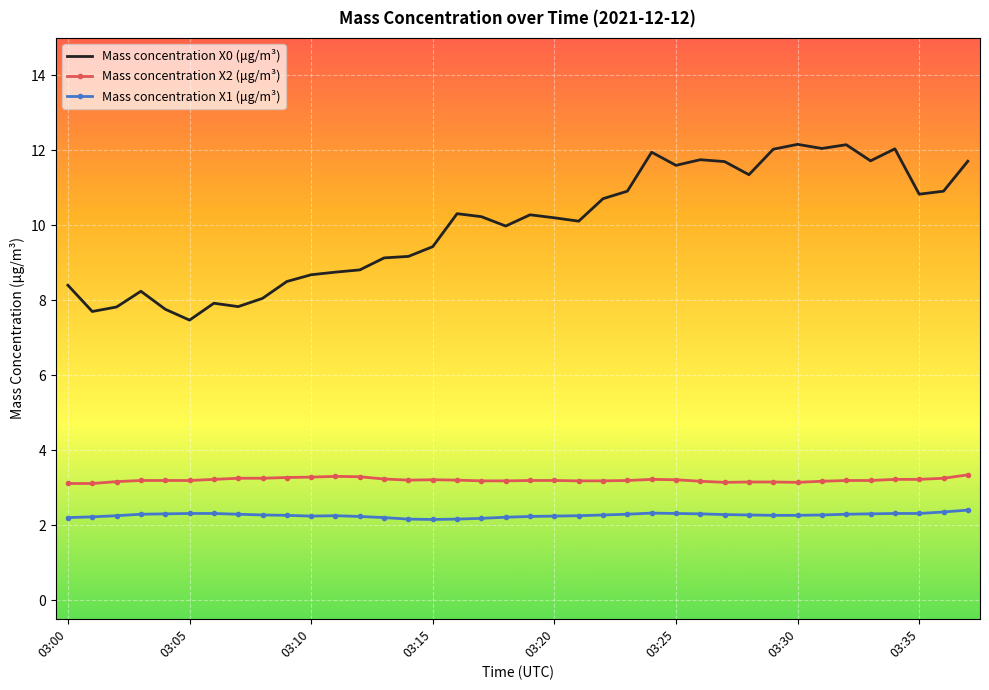

Which series has the largest range (max minus min)?

Mass concentration X0 (μg/m³)